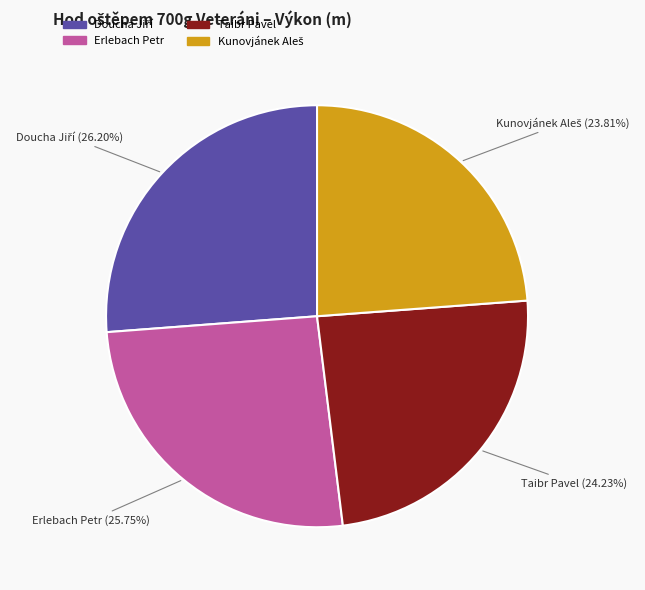

Does any single category account for the majority?

No